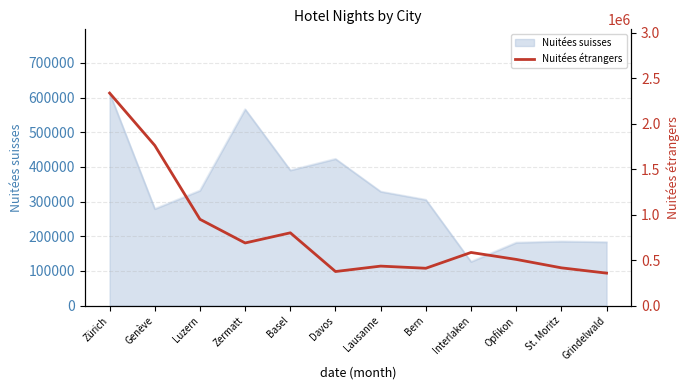

The Nuitées suisses series shows 331699 at Luzern. True or false?

True